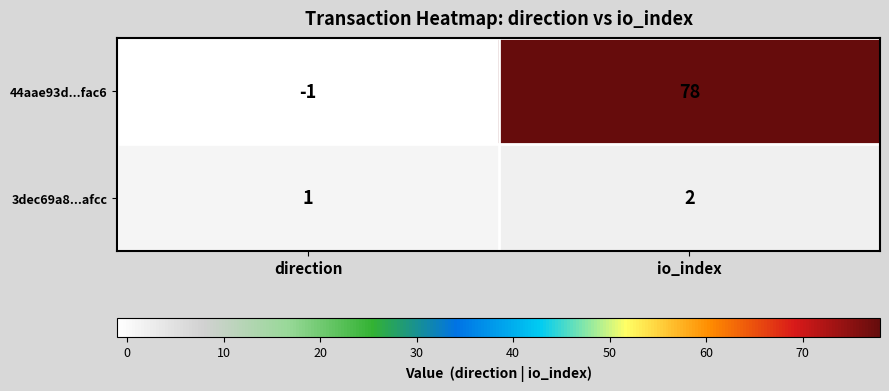

Rank the series by their average value, from lowest to highest.

3dec69a8...afcc, 44aae93d...fac6